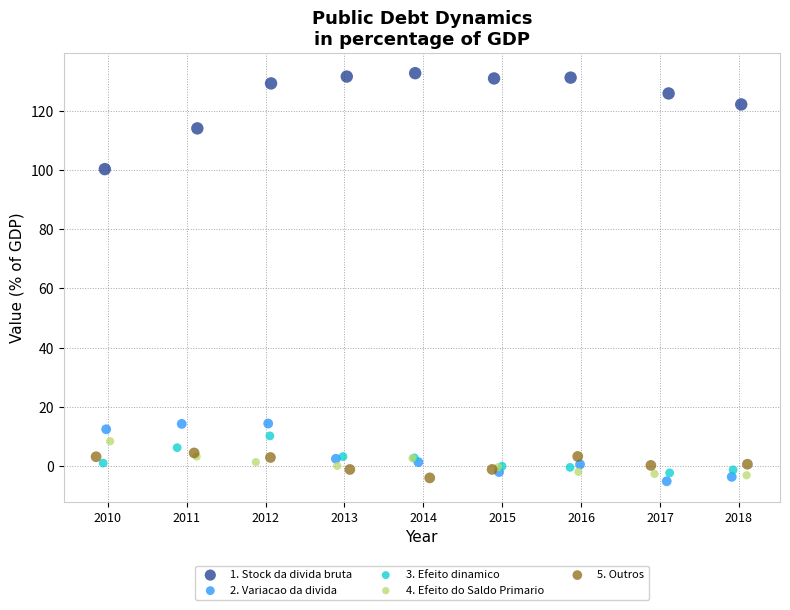

Which series has the largest Y range (max minus min)?

1. Stock da divida bruta